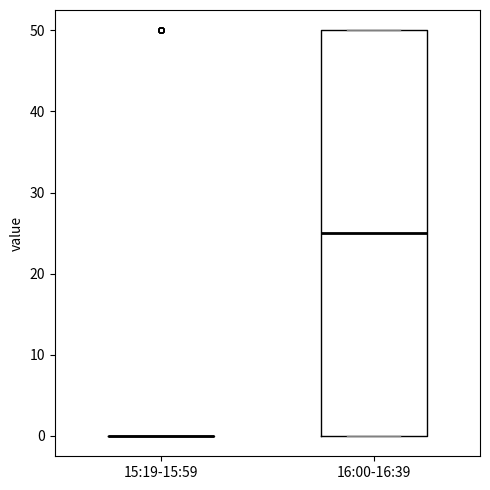

Reading left to right, read every box against the y-axis: the position of its median line, the range the box covers, and the ends of its whiskers. The values are not printed on the chart, so give them approximately, as read against the axis.

15:19-15:59: box collapsed to a line at 0, whiskers 0 to 0
16:00-16:39: median 25, box 0 to 50, whiskers 0 to 50